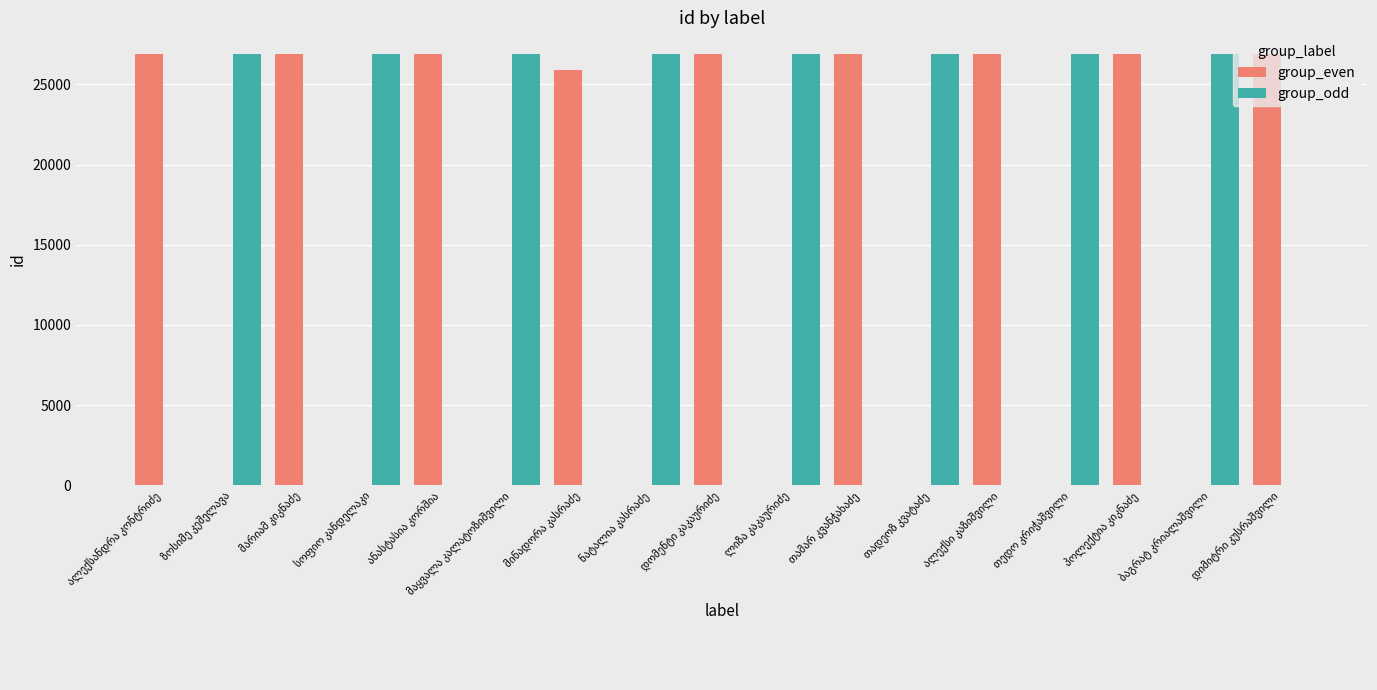

What is the sum of all group_even values?

241009